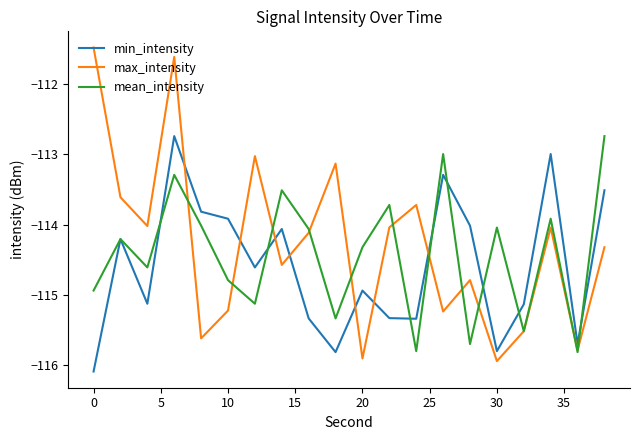

Which series has the widest spread of values?

max_intensity